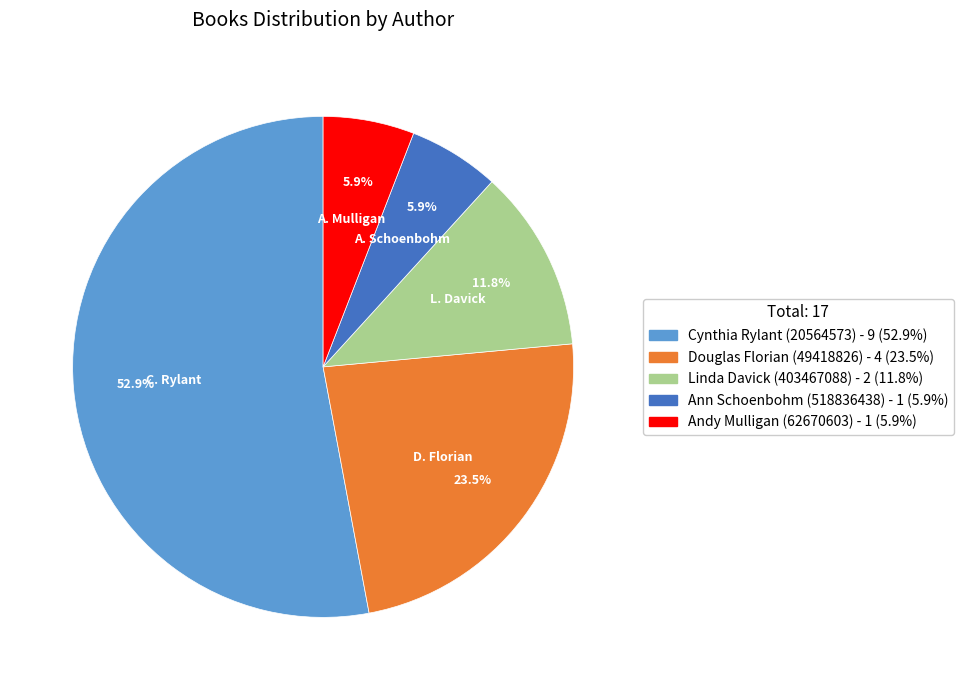

To the nearest percent, what portion does Linda Davick (403467088) represent?

12%